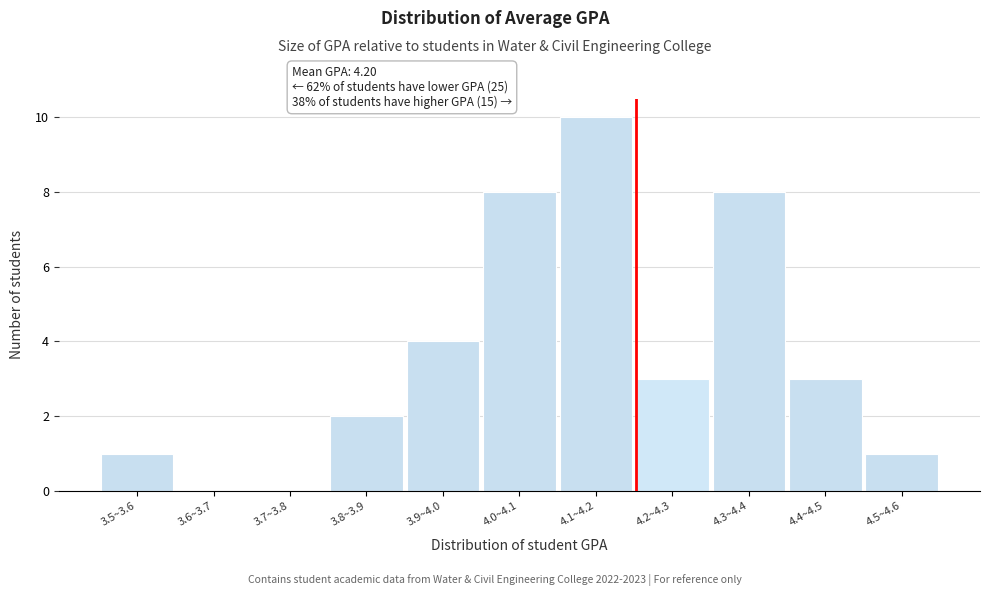

Reading left to right, what are all the values shown in this chart?

3.5~3.6=1	3.6~3.7=0	3.7~3.8=0	3.8~3.9=2	3.9~4.0=4	4.0~4.1=8	4.1~4.2=10	4.2~4.3=3	4.3~4.4=8	4.4~4.5=3	4.5~4.6=1